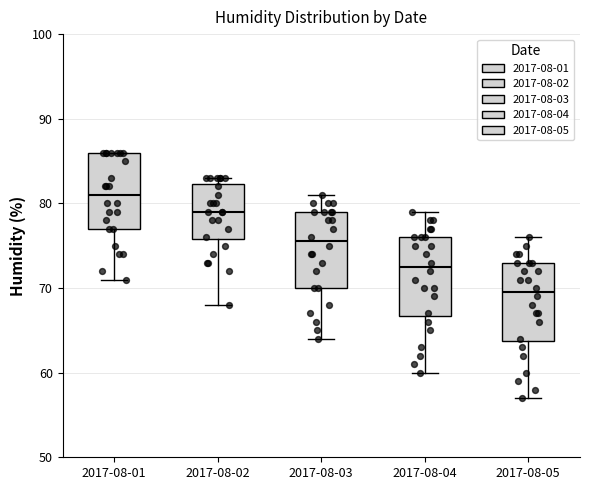

Where does the lower whisker of the box for 2017-08-05 end on the y-axis? The values are not printed on the chart, so give them approximately, as read against the axis.

57